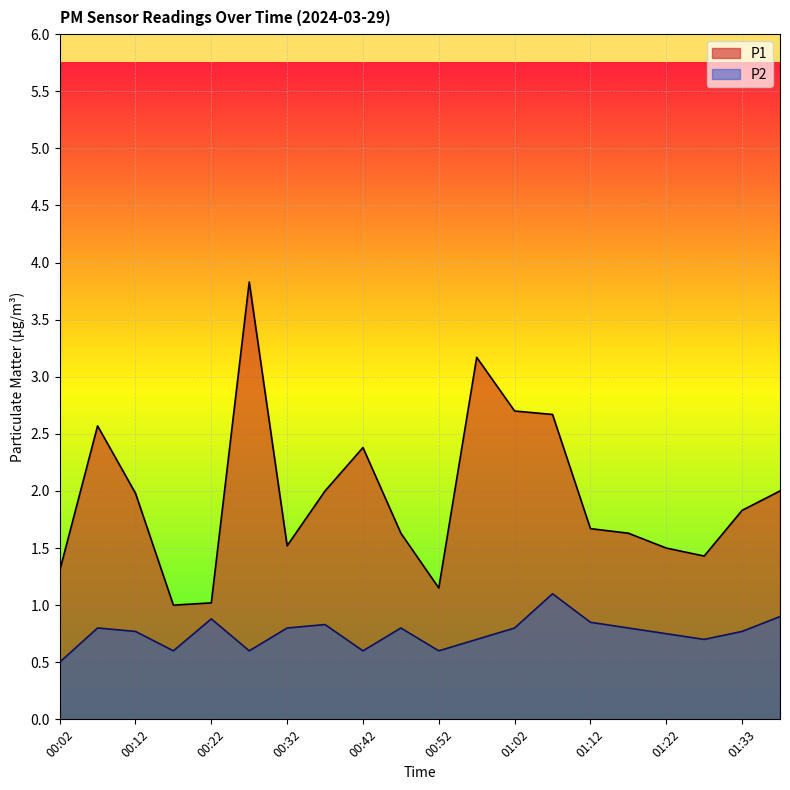

True or false: P1 and P2 cross at least once.

False